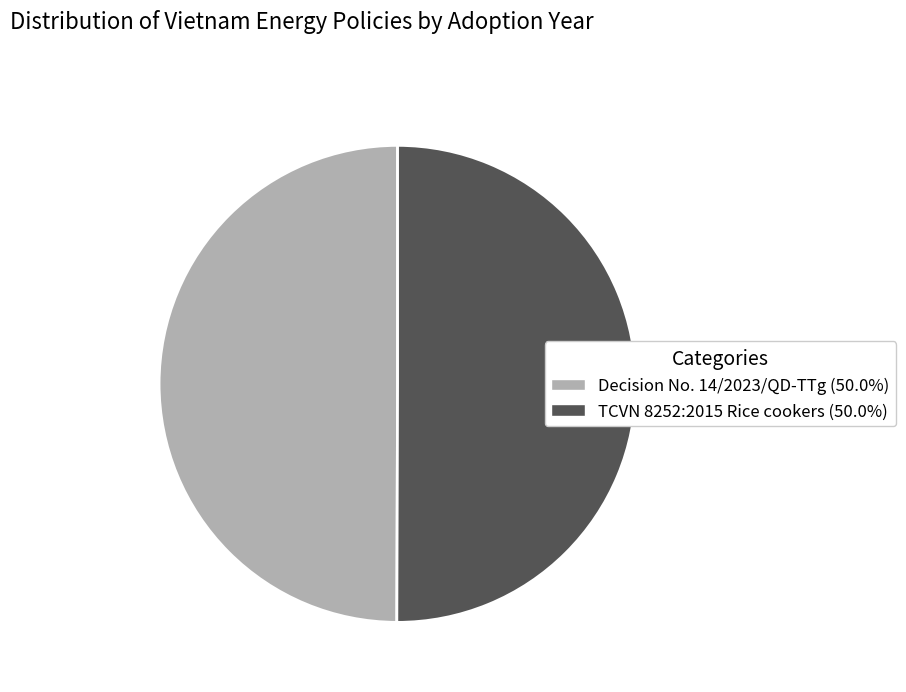

What is the ratio of the value at Decision No. 14/2023/QD-TTg (50.0%) to the value at TCVN 8252:2015 Rice cookers (50.0%)?

1.0